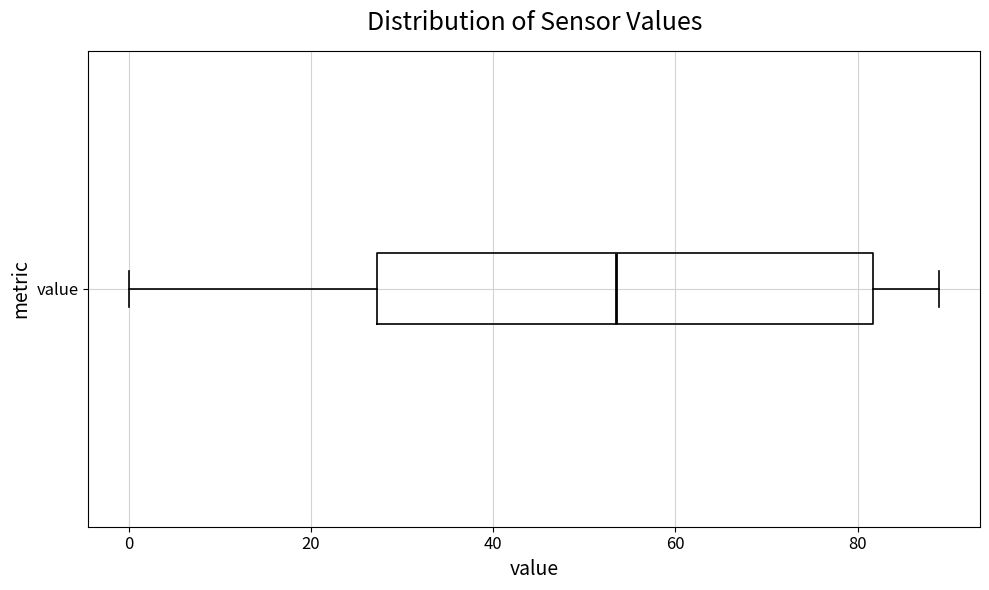

Read this box plot against the x-axis: the position of the median line, the range covered by the box, and the ends of both whiskers. The values are not printed on the chart, so give them approximately, as read against the axis.

median 54, box 28 to 82, whiskers 0 to 90